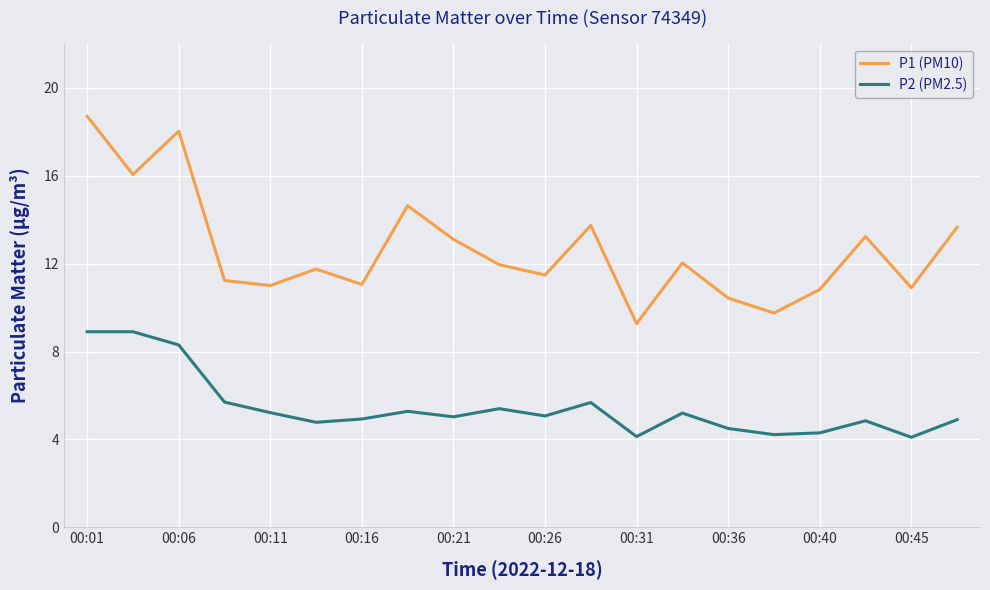

True or false: P1 (PM10) and P2 (PM2.5) cross at least once.

False